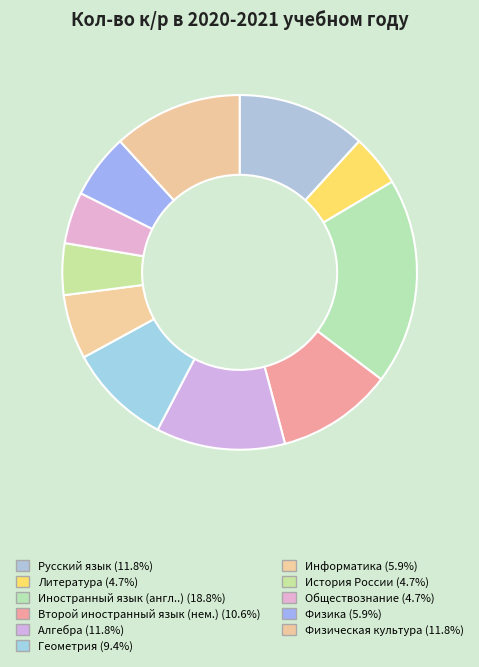

Combined, do Русский язык and Геометрия account for over 50%?

No